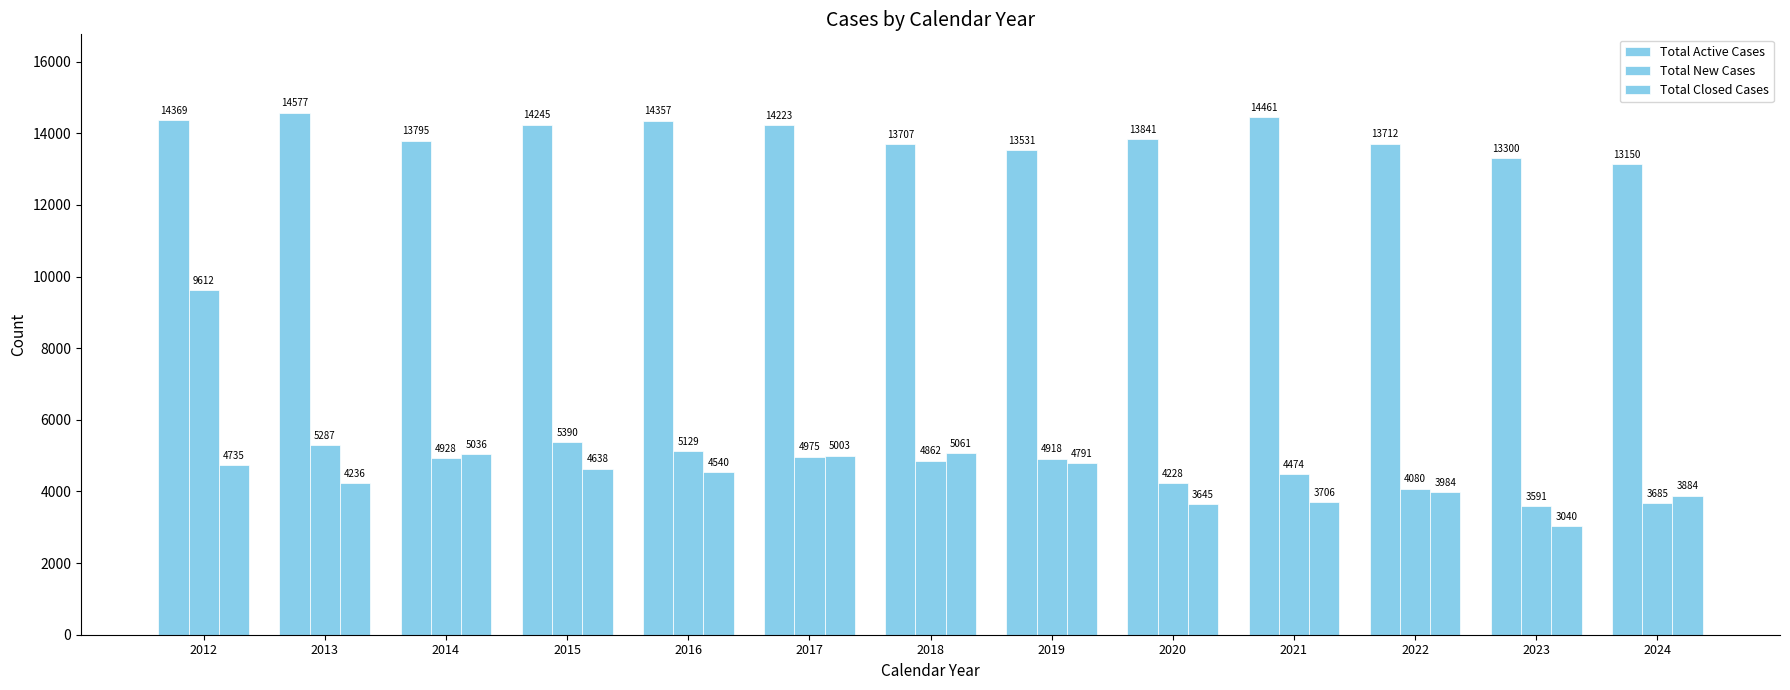

Rank the series at 2016 from lowest to highest value.

Total Closed Cases, Total New Cases, Total Active Cases